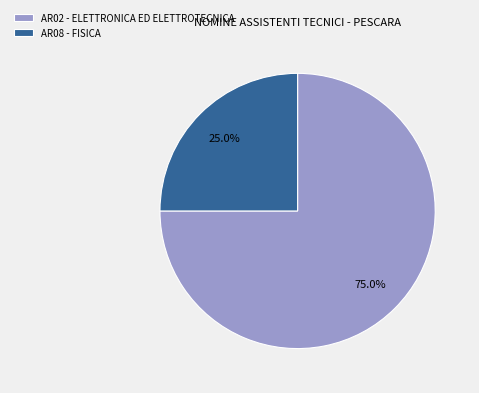

Rank the categories by value from lowest to highest.

AR08 - FISICA, AR02 - ELETTRONICA ED ELETTROTECNICA